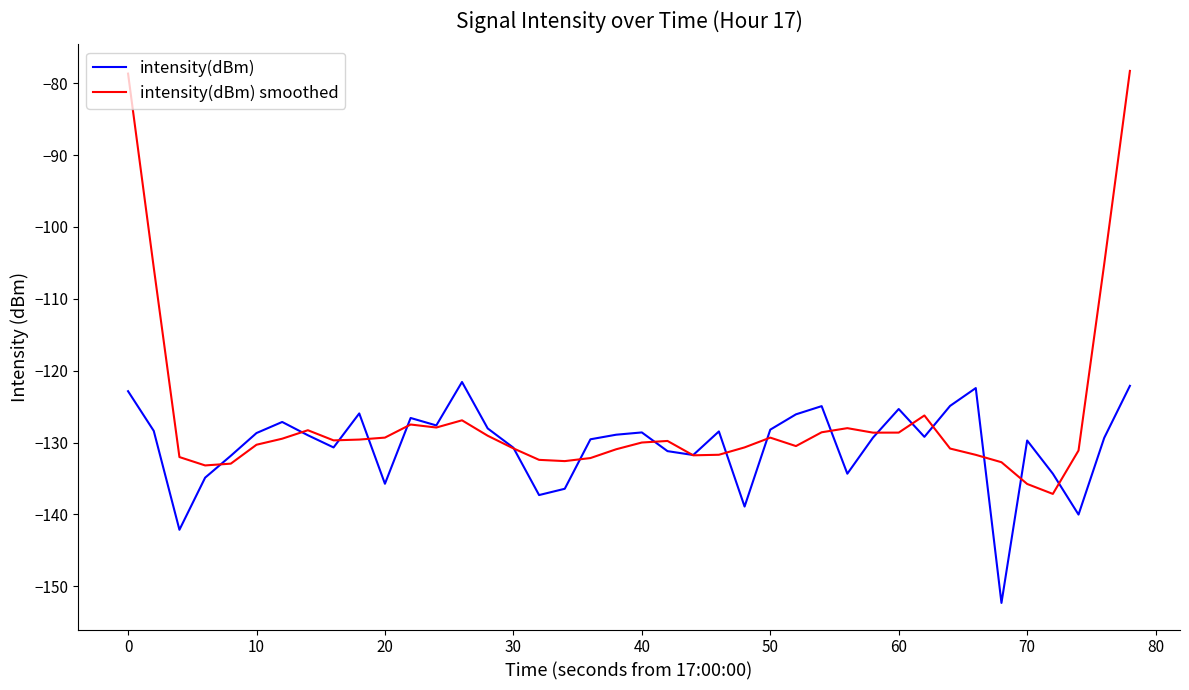

Which series has the largest range (max minus min)?

intensity(dBm) smoothed